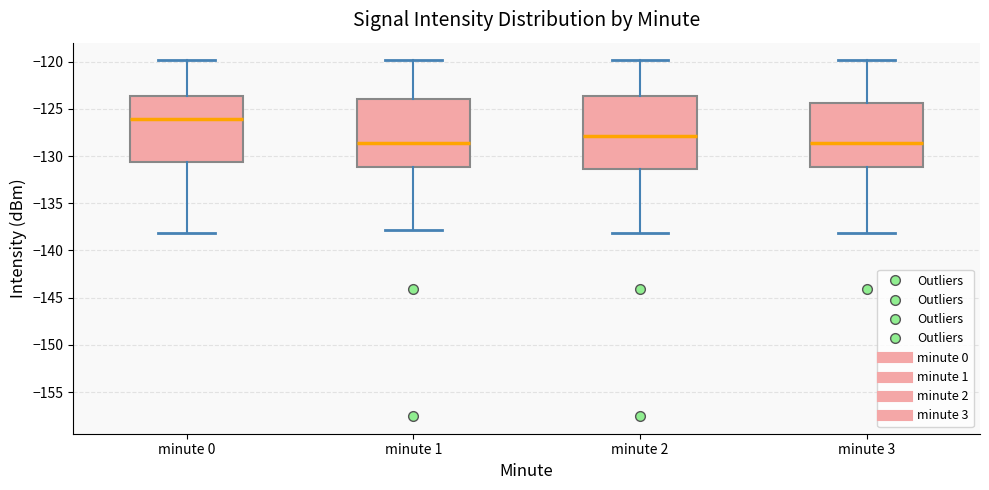

Reading left to right, transcribe this box plot: for each box, give where its median line is, the range the box spans, and where its two whiskers end, as read against the y-axis. The values are not printed on the chart, so give them approximately, as read against the axis.

minute 0: median -126.0, box -130.5 to -123.5, whiskers -138.0 to -120.0
minute 1: median -128.5, box -131.0 to -124.0, whiskers -138.0 to -120.0
minute 2: median -128.0, box -131.5 to -123.5, whiskers -138.0 to -120.0
minute 3: median -128.5, box -131.0 to -124.5, whiskers -138.0 to -120.0